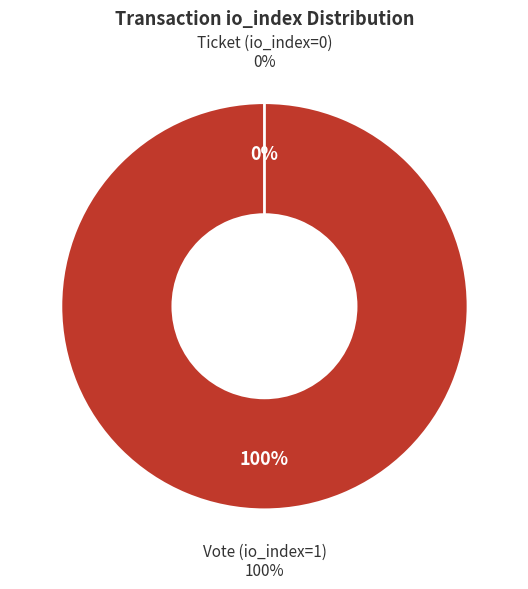

Is it true that Ticket (io_index=0) is 12% of the pie?

False